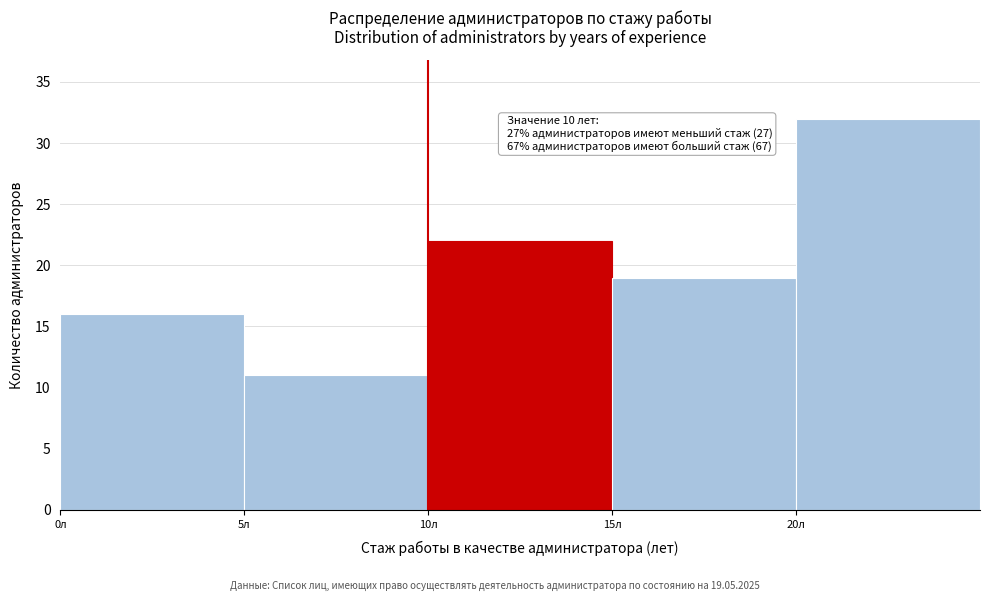

Which range on the x-axis has the tallest bar?

20 to 25